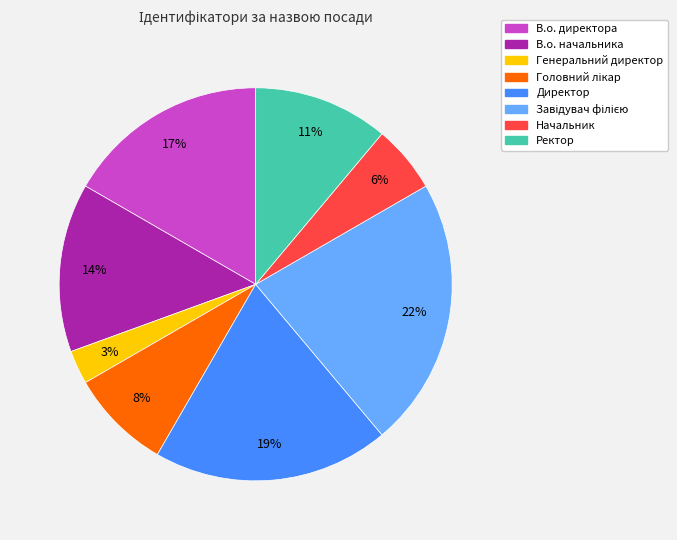

Between Директор and В.о. директора, which is larger?

Директор